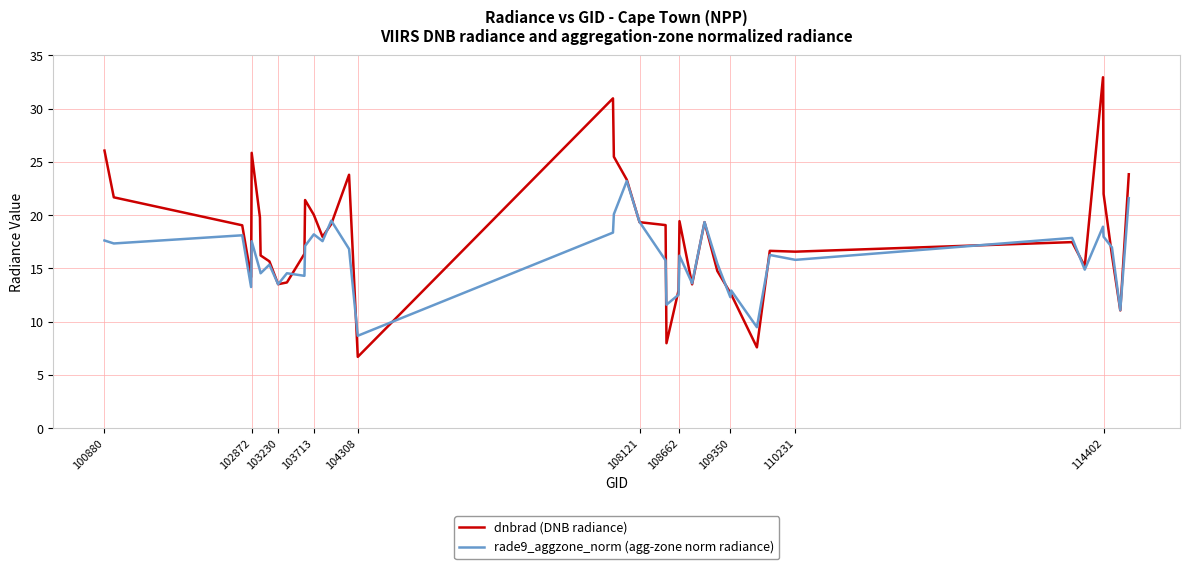

How many categories are shown in the chart?

40